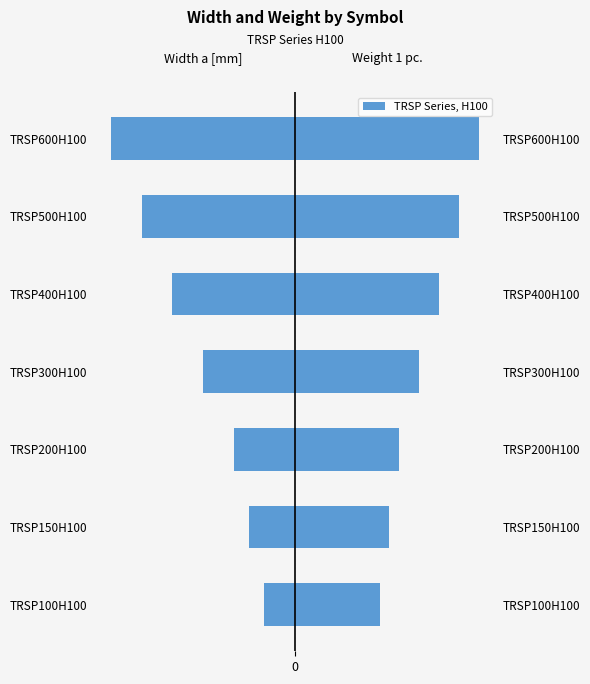

Which series has the widest spread of values?

Width a [mm]